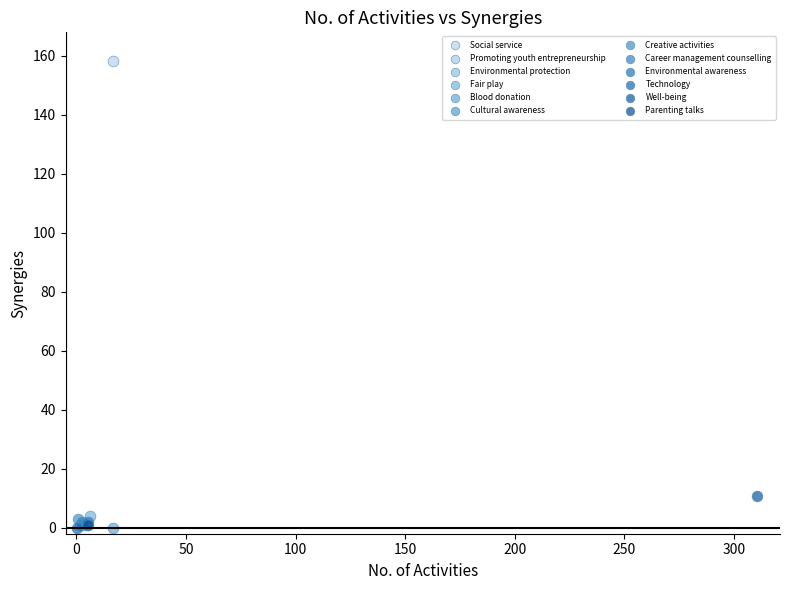

What are all the series names shown in the legend?

Social service, Promoting youth entrepreneurship, Environmental protection, Fair play, Blood donation, Cultural awareness, Creative activities, Career management counselling, Environmental awareness, Technology, Well-being, Parenting talks